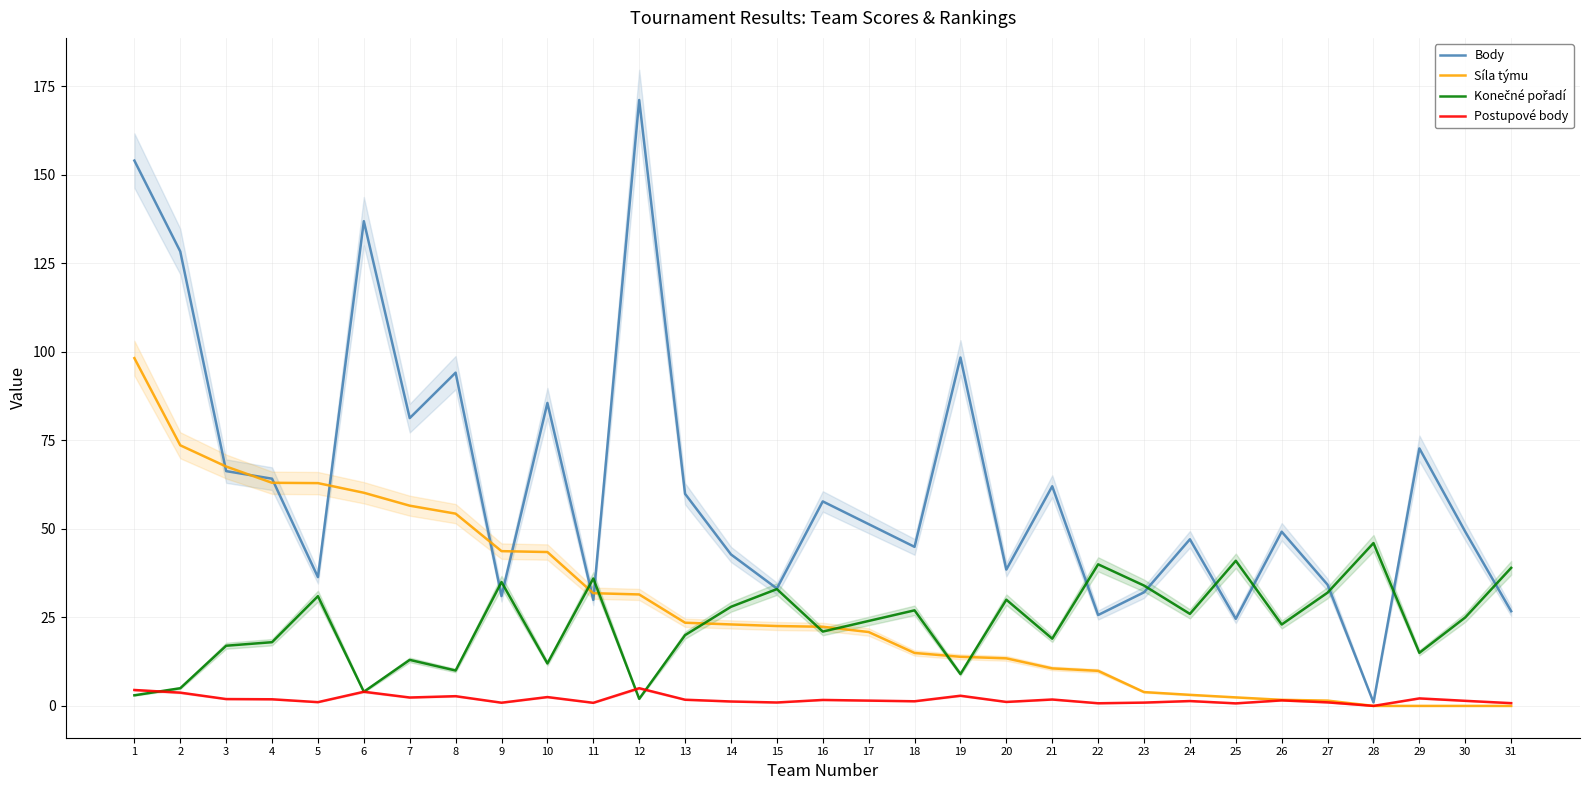

Which series has the largest range (max minus min)?

Body